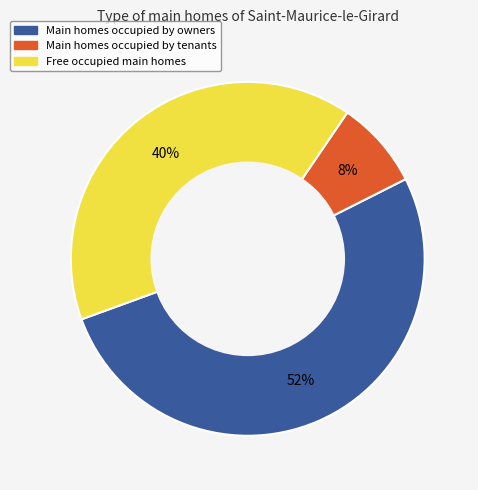

To the nearest percent, what is the difference between the largest and smallest slice percentages?

44%